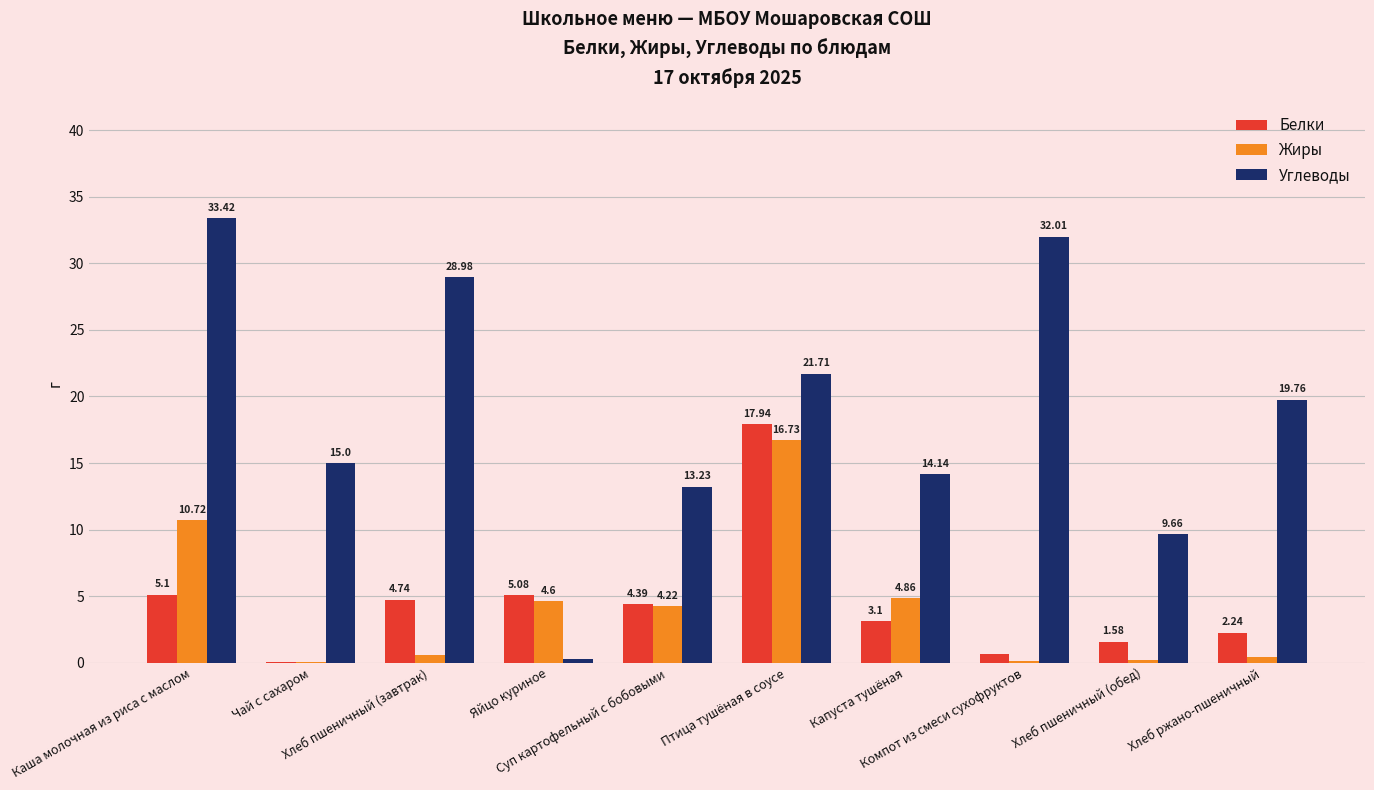

What is the approximate value of Углеводы at Суп картофельный с бобовыми?

13.2